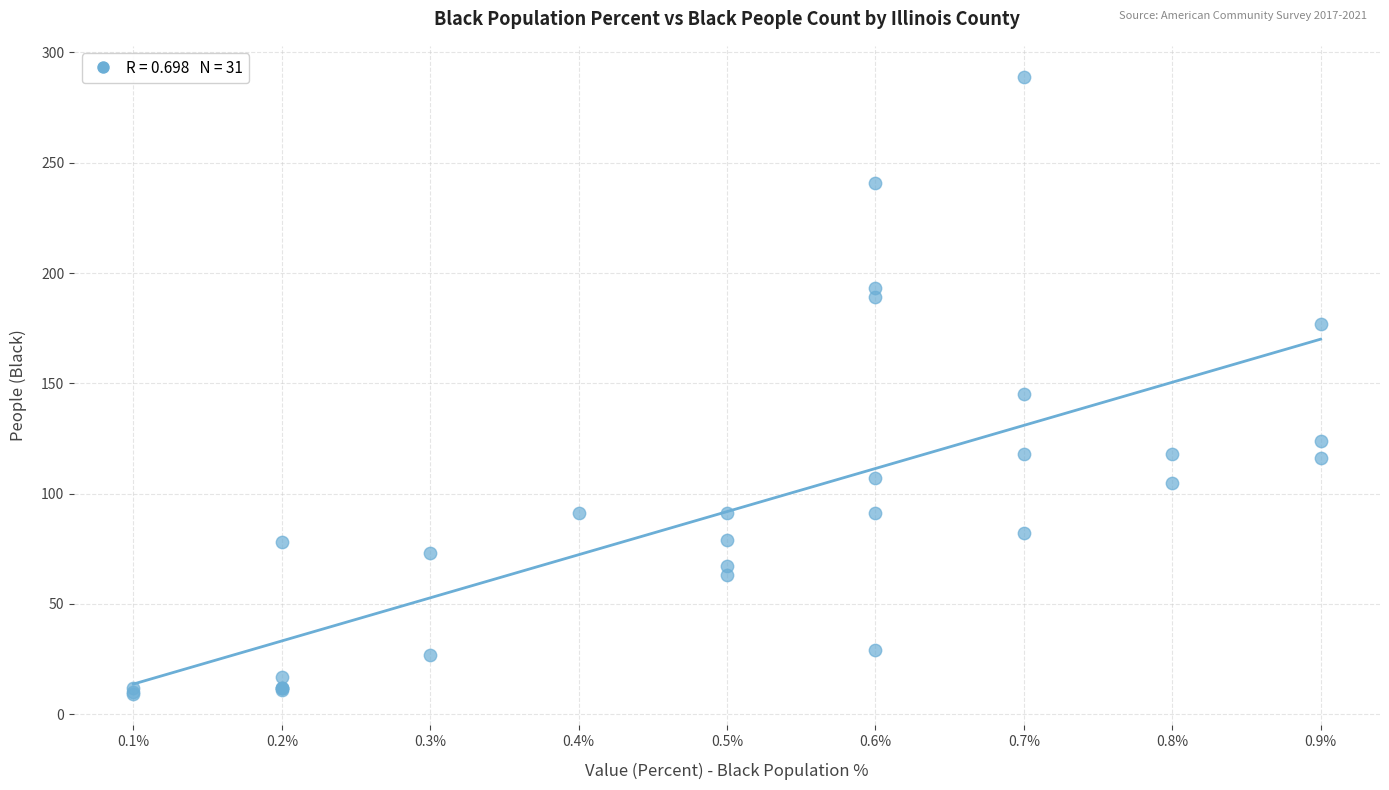

What Y value in the scatter plot is closest to 149?

145